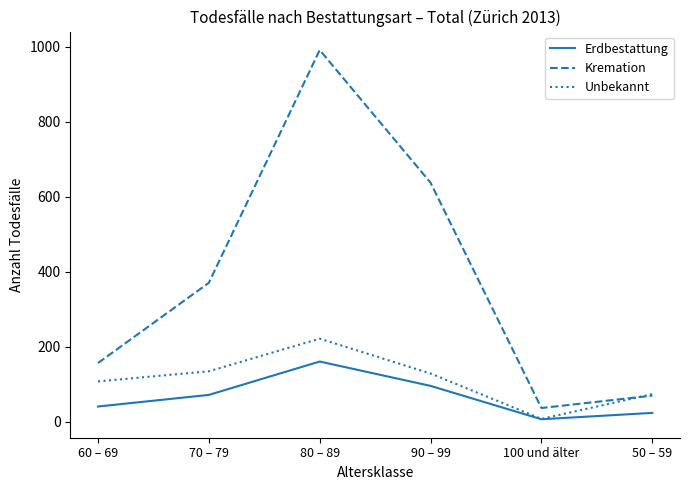

Count the Erdbestattung values in the range 23 to 95.

4